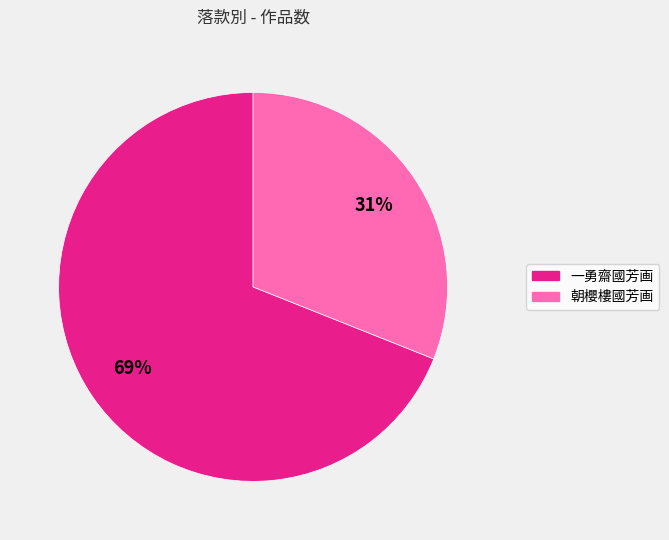

What percentage is the 一勇齋國芳画 slice, to the nearest percent?

69%